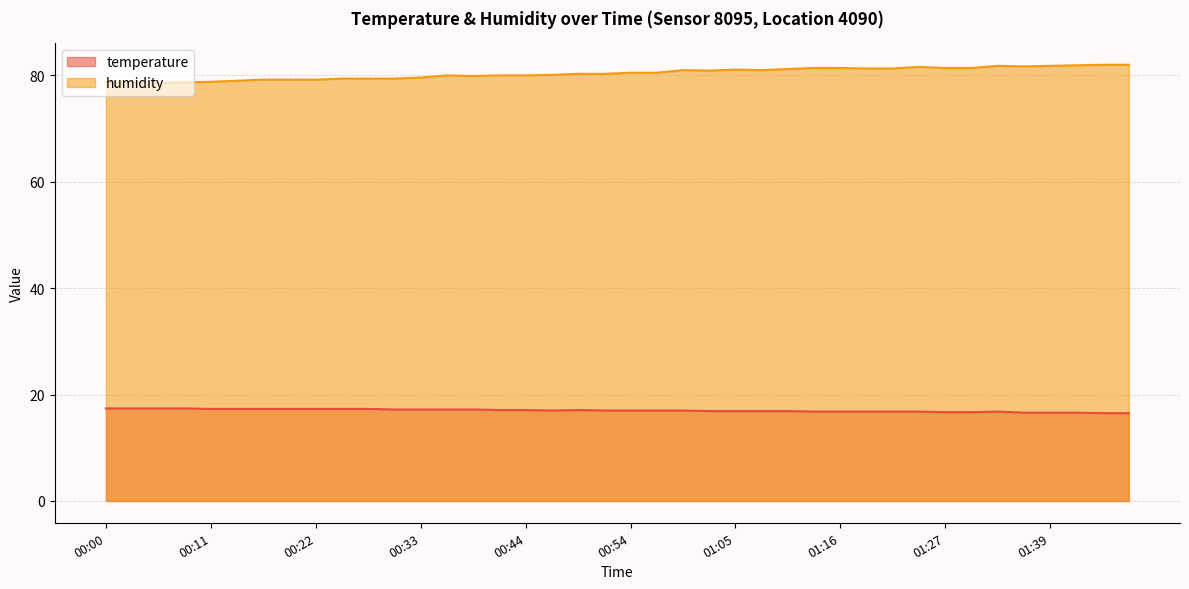

What is the lowest value of the temperature series?

16.5